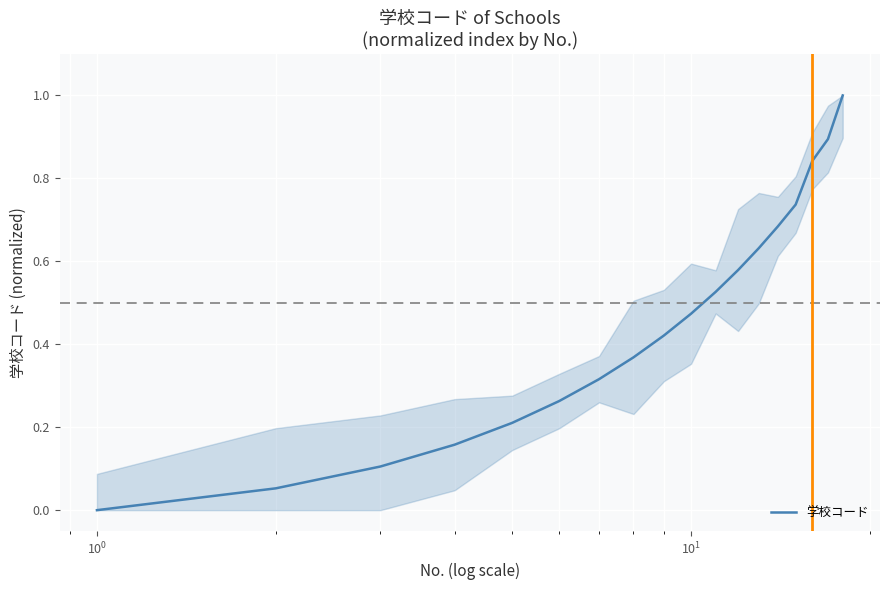

What is the greatest value displayed?

1.0